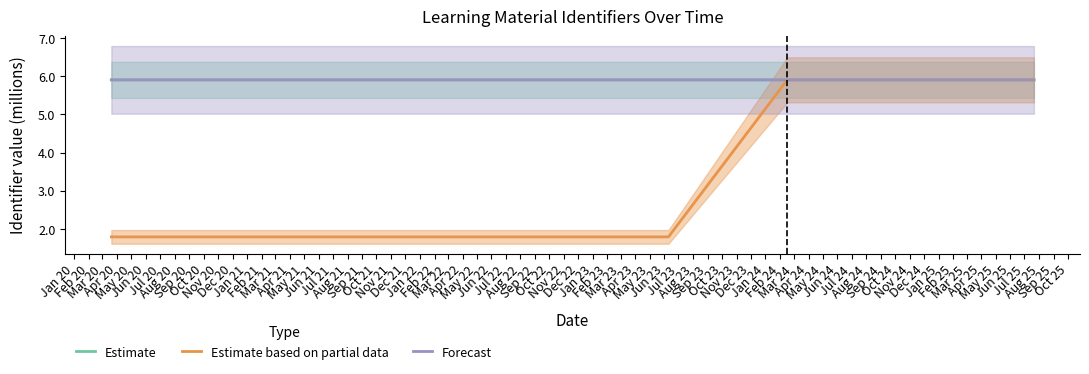

Which series has the widest spread of values?

Estimate based on partial data